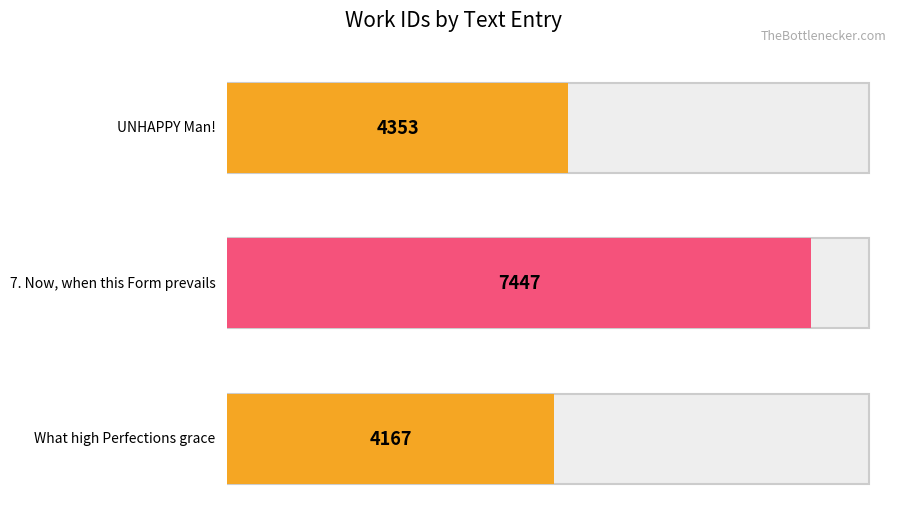

Where does the data first go above 4353?

7. Now, when this Form prevails